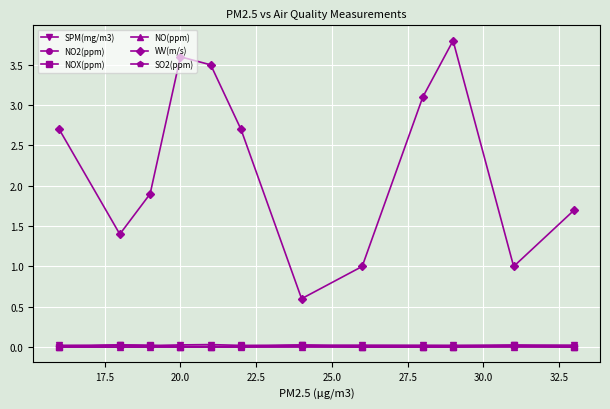

What is the maximum value shown in the chart?

3.8